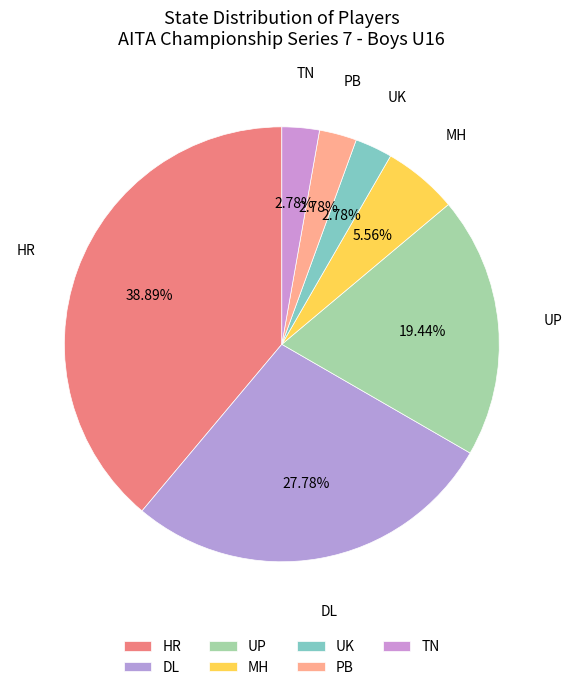

Which slice is the largest?

HR